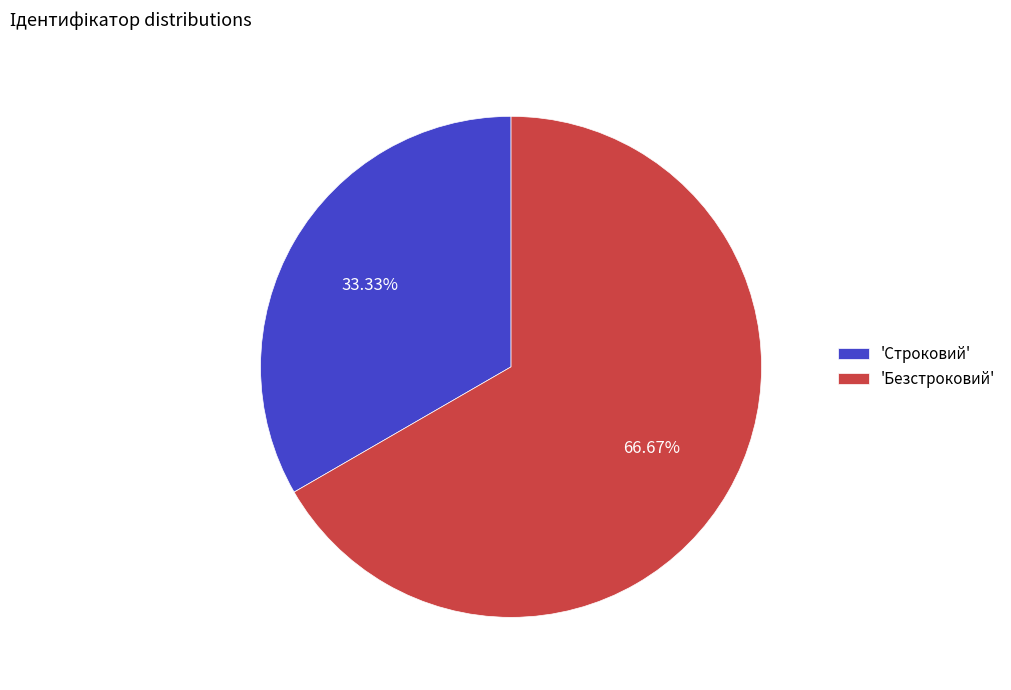

Do 'Безстроковий' and 'Строковий' together represent more than half of the pie?

Yes